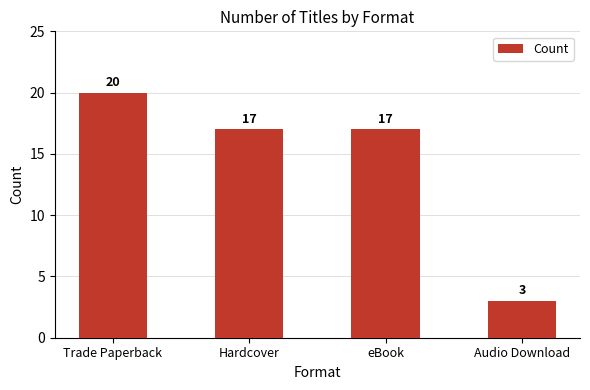

The value at Hardcover is 25. True or false?

False